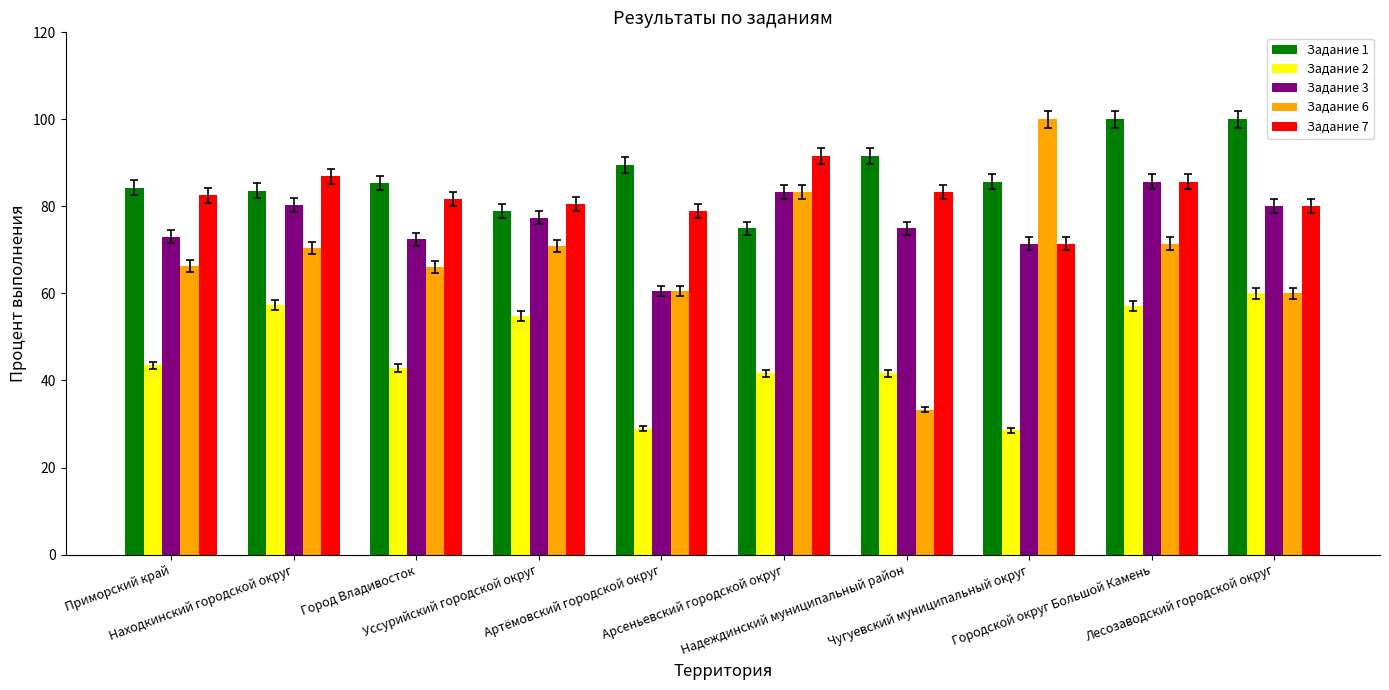

What is the lowest value of the Задание 1 series?

75.0